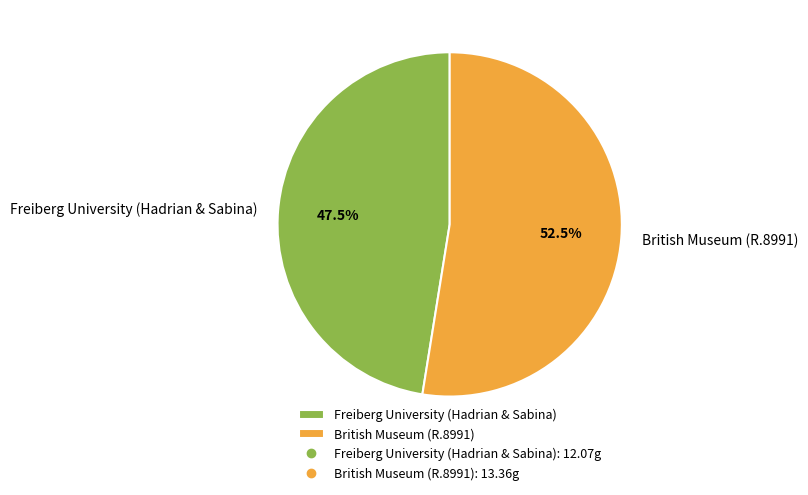

Which slice is the smallest?

Freiberg University (Hadrian & Sabina)